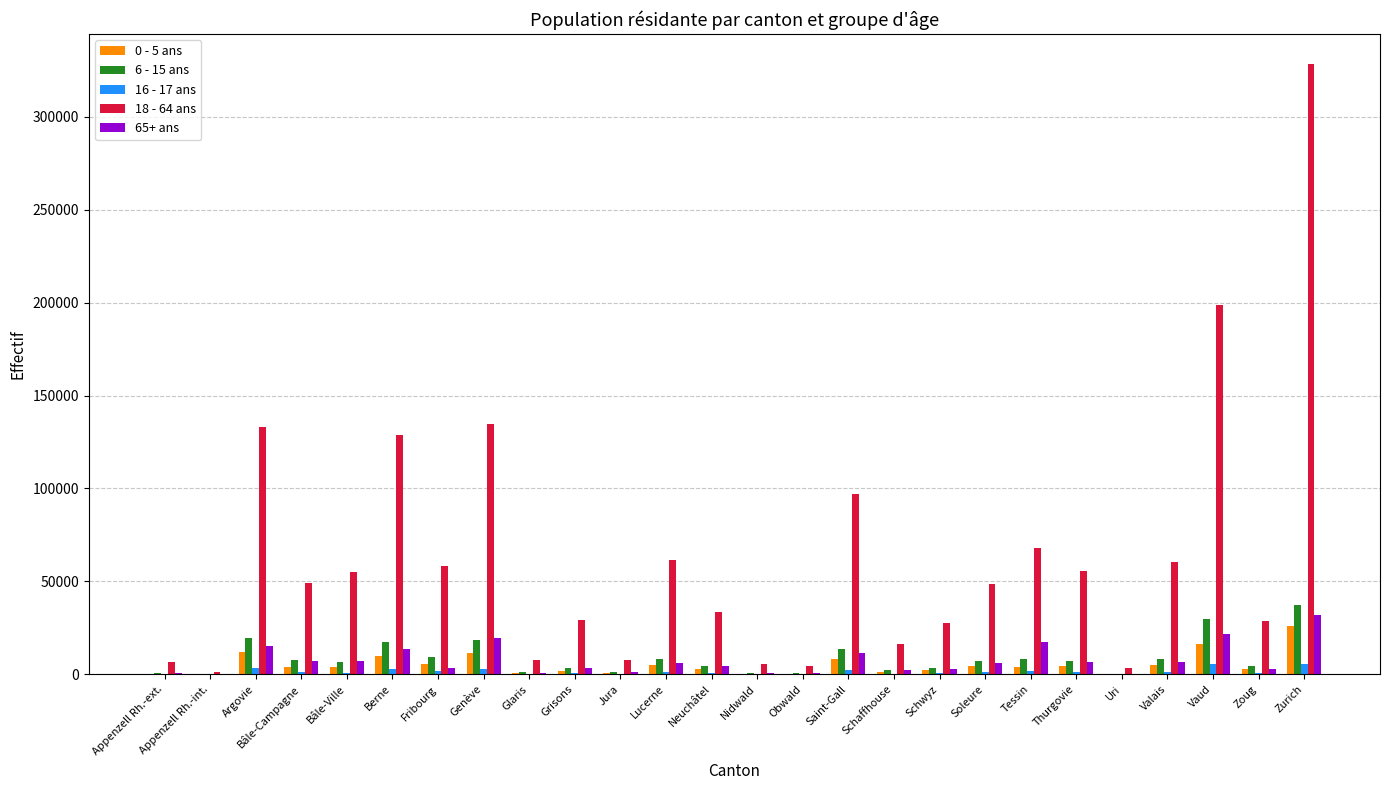

True or false: 18 - 64 ans has a value of 134578 at Genève.

True